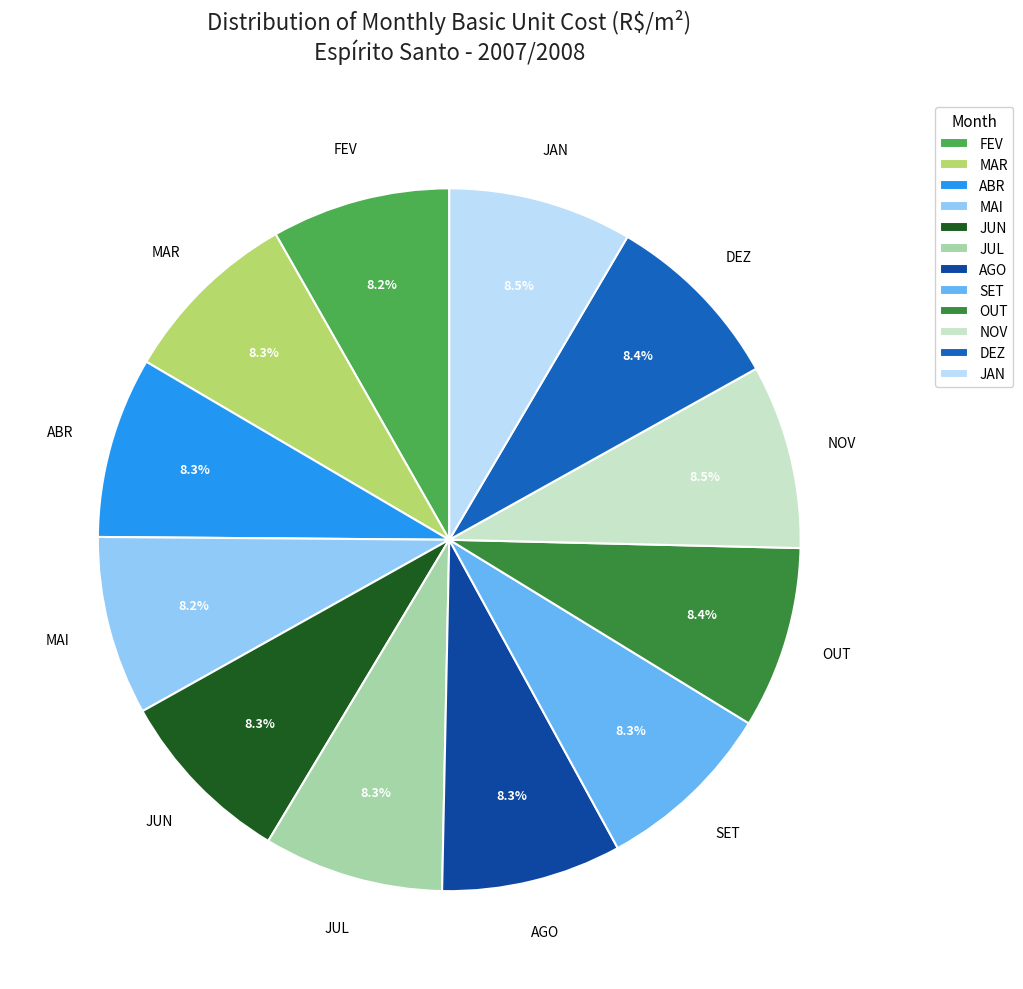

Is there any slice that represents more than half of the pie?

No